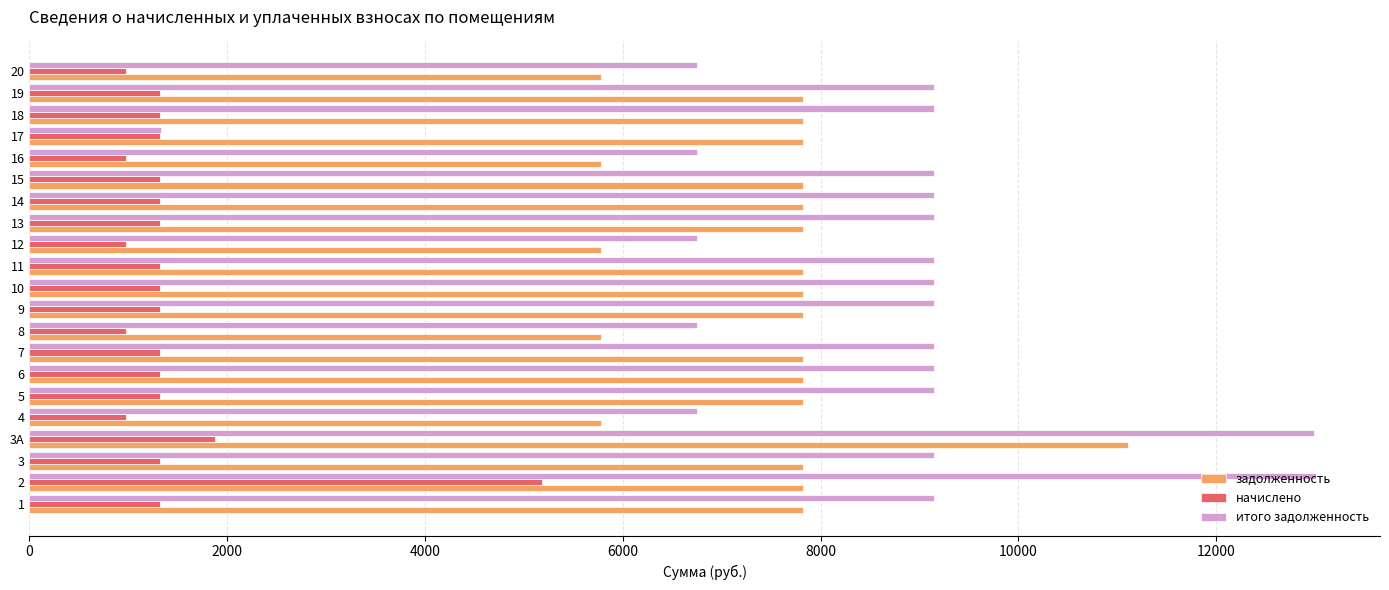

List the series in order of their overall mean, highest first.

итого задолженность, задолженность, начислено